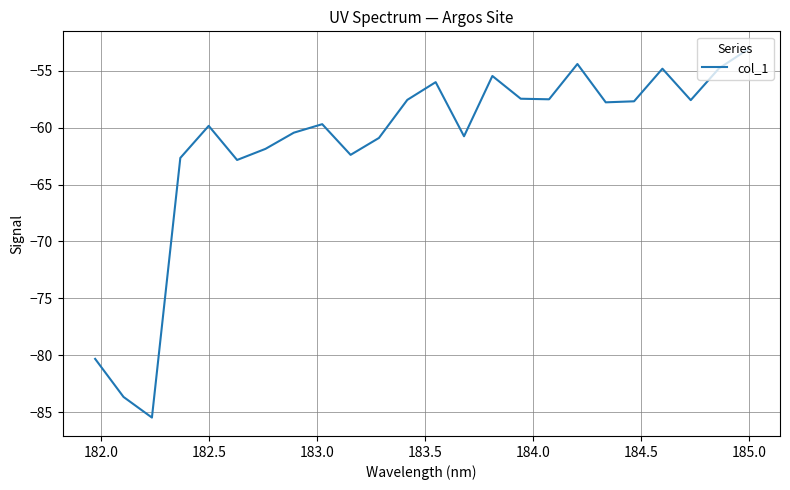

What is the difference between the maximum and second lowest values?

30.5